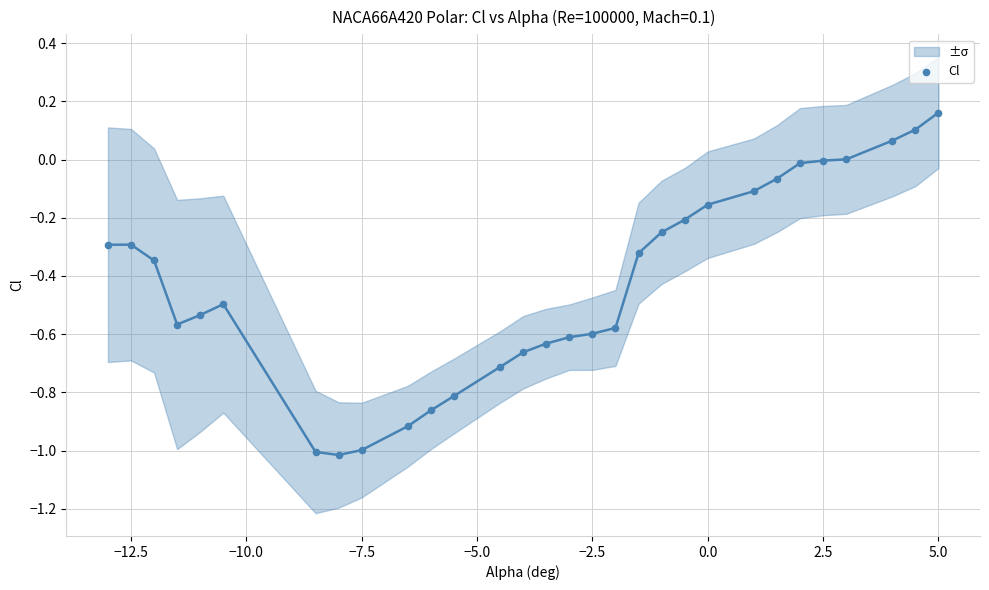

What is the range of Y values (max minus min)?

1.2